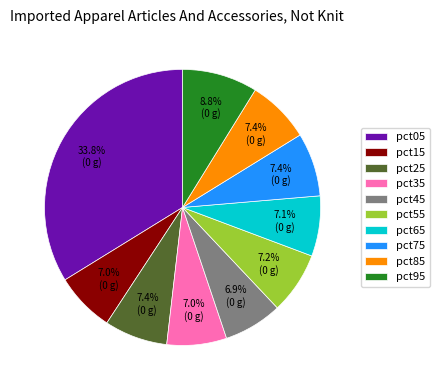

How many segments does this pie chart have?

10